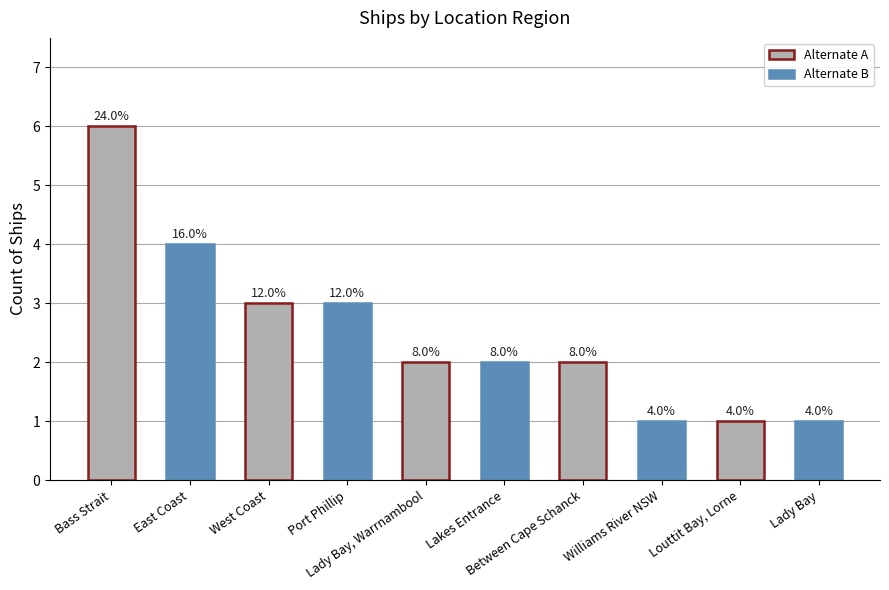

The chart shows a value of 2 at Lakes Entrance. True or false?

True